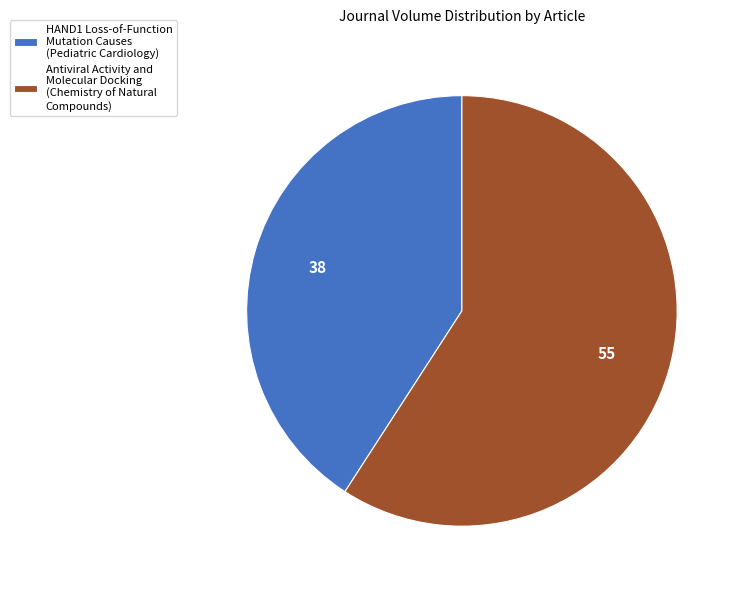

What is the largest slice in the pie chart?

Antiviral Activity and Molecular Docking (Chemistry of Natural Compounds)